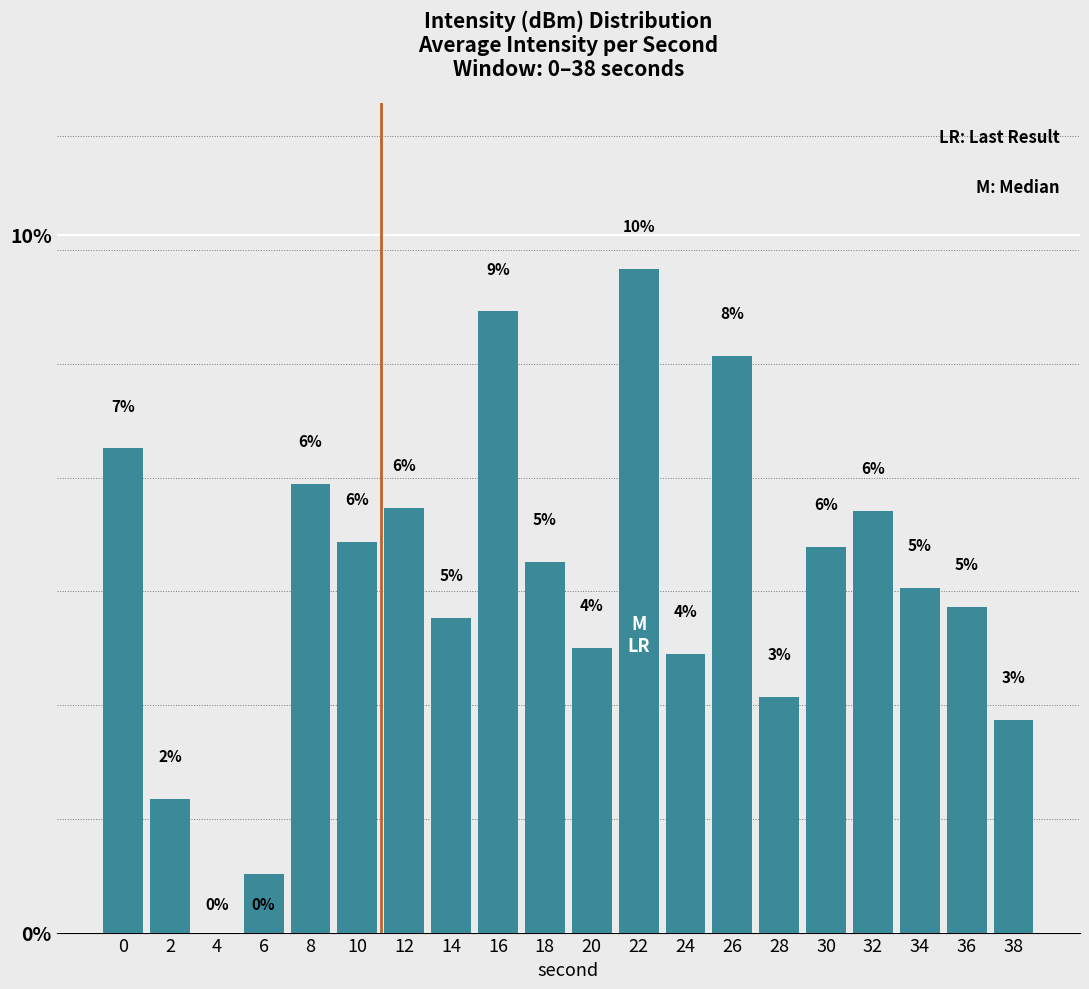

What is the sum of all values?

100.0